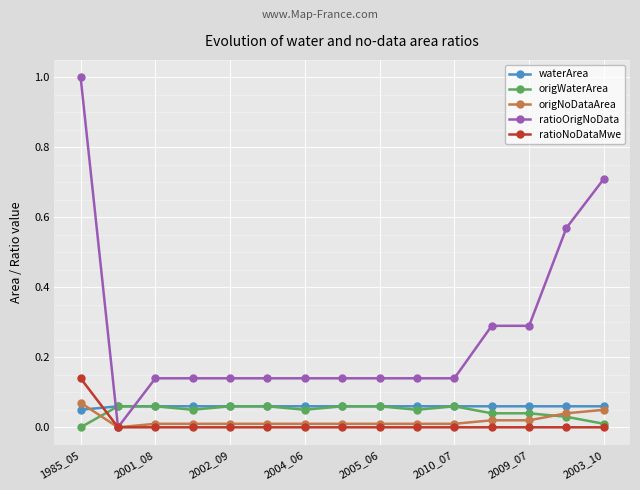

Which series has the widest spread of values?

ratioOrigNoData